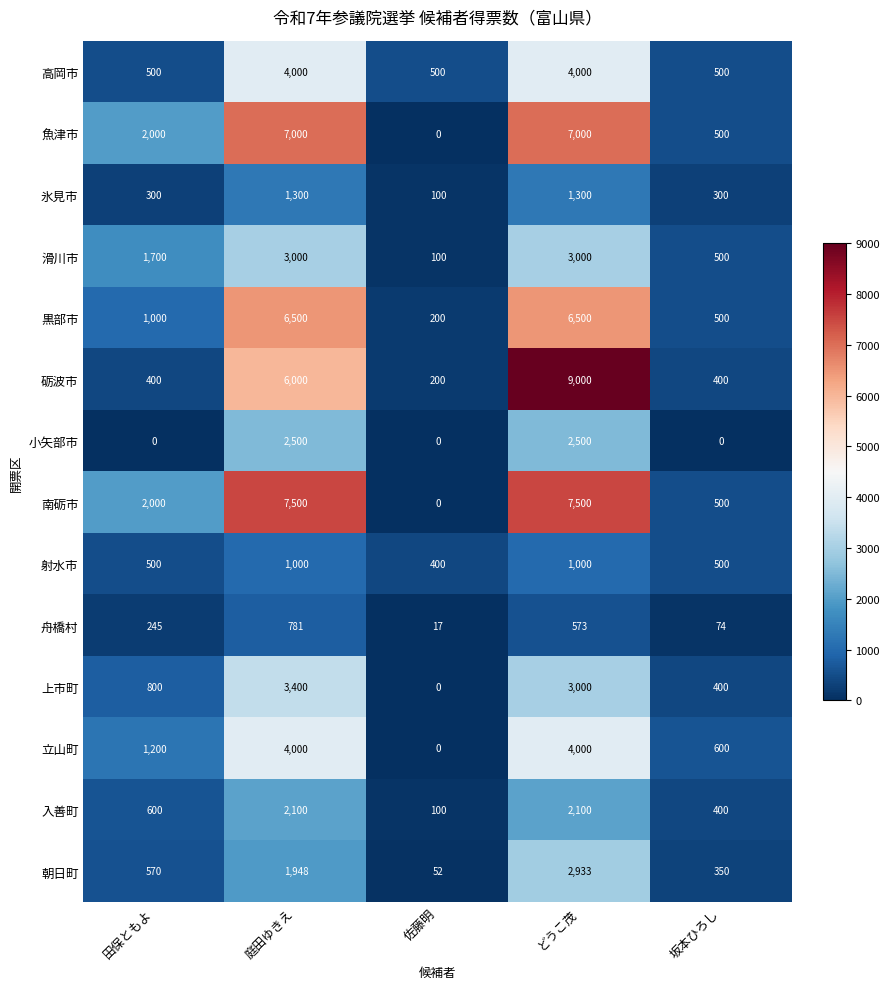

True or false: 氷見市 has a value of 1300 at どうこ茂.

True